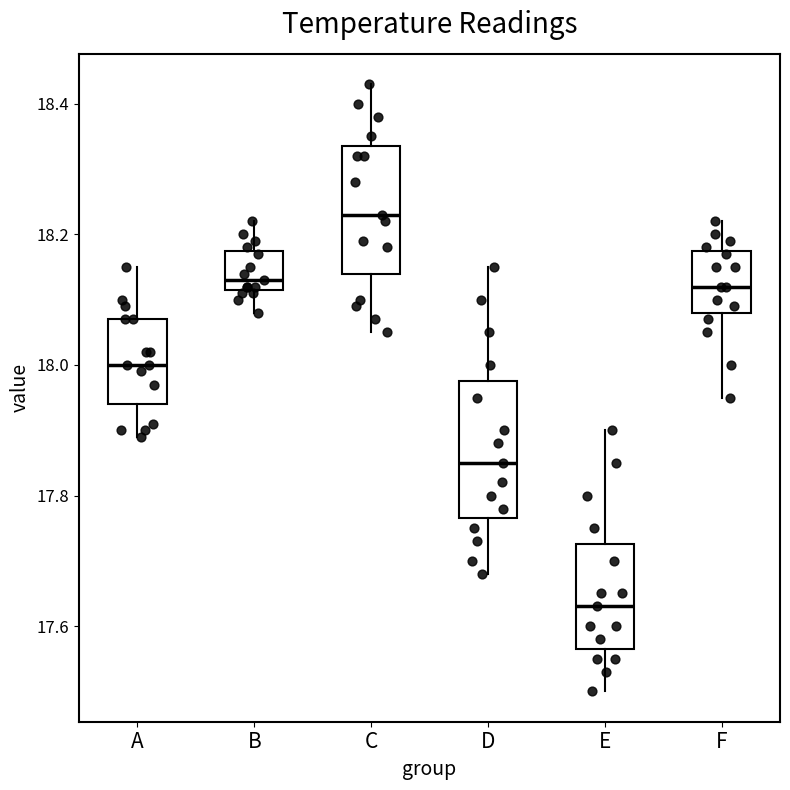

Reading left to right, transcribe this box plot: for each box, give where its median line is, the range the box spans, and where its two whiskers end, as read against the y-axis. The values are not printed on the chart, so give them approximately, as read against the axis.

A: median 18.00, box 17.94 to 18.08, whiskers 17.90 to 18.16
B: median 18.14, box 18.12 to 18.18, whiskers 18.08 to 18.22
C: median 18.24, box 18.14 to 18.34, whiskers 18.06 to 18.44
D: median 17.86, box 17.76 to 17.98, whiskers 17.68 to 18.16
E: median 17.64, box 17.56 to 17.72, whiskers 17.50 to 17.90
F: median 18.12, box 18.08 to 18.18, whiskers 17.96 to 18.22